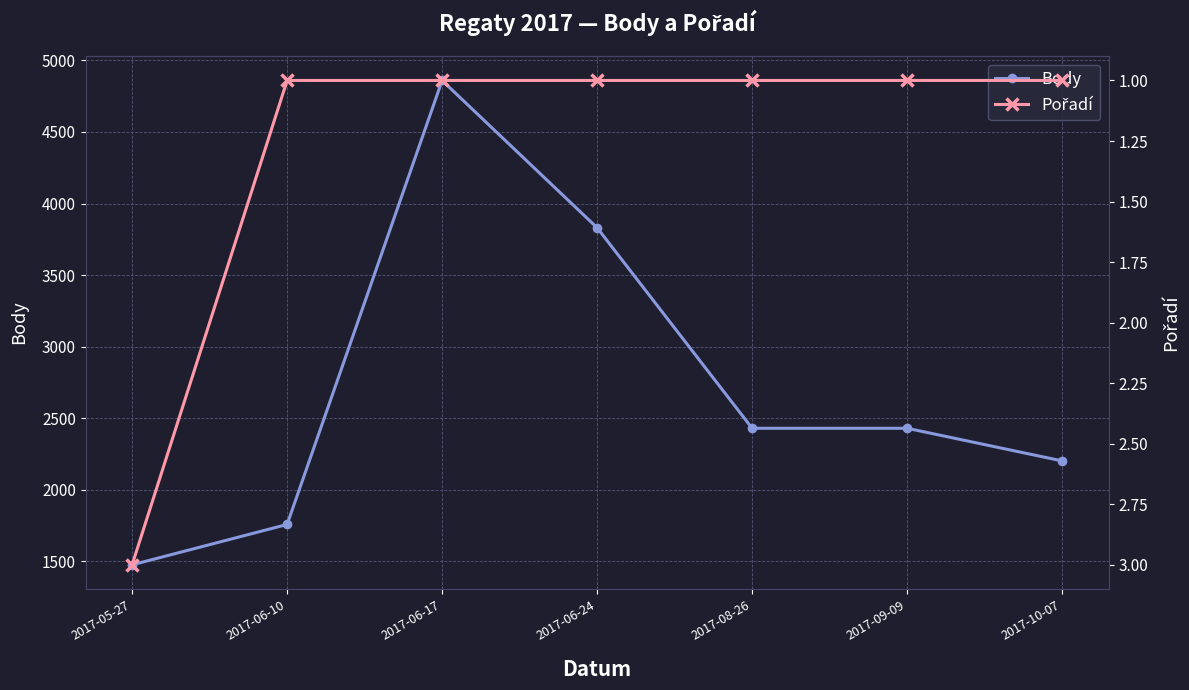

What position from the right is 2017-05-27?

7